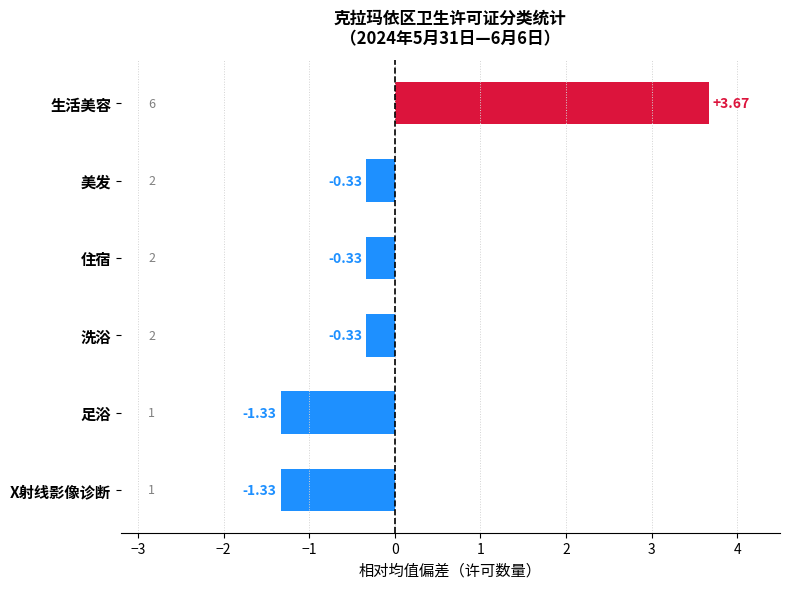

What is the difference between the second highest and second lowest values?

1.0